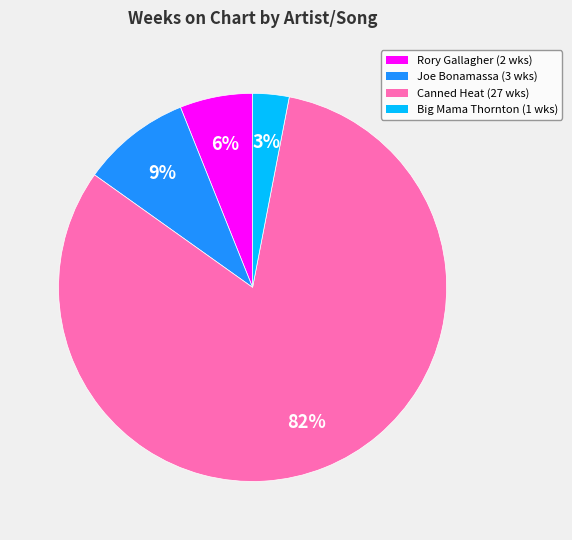

Rank the categories by value from highest to lowest.

Canned Heat (27 wks), Joe Bonamassa (3 wks), Rory Gallagher (2 wks), Big Mama Thornton (1 wks)